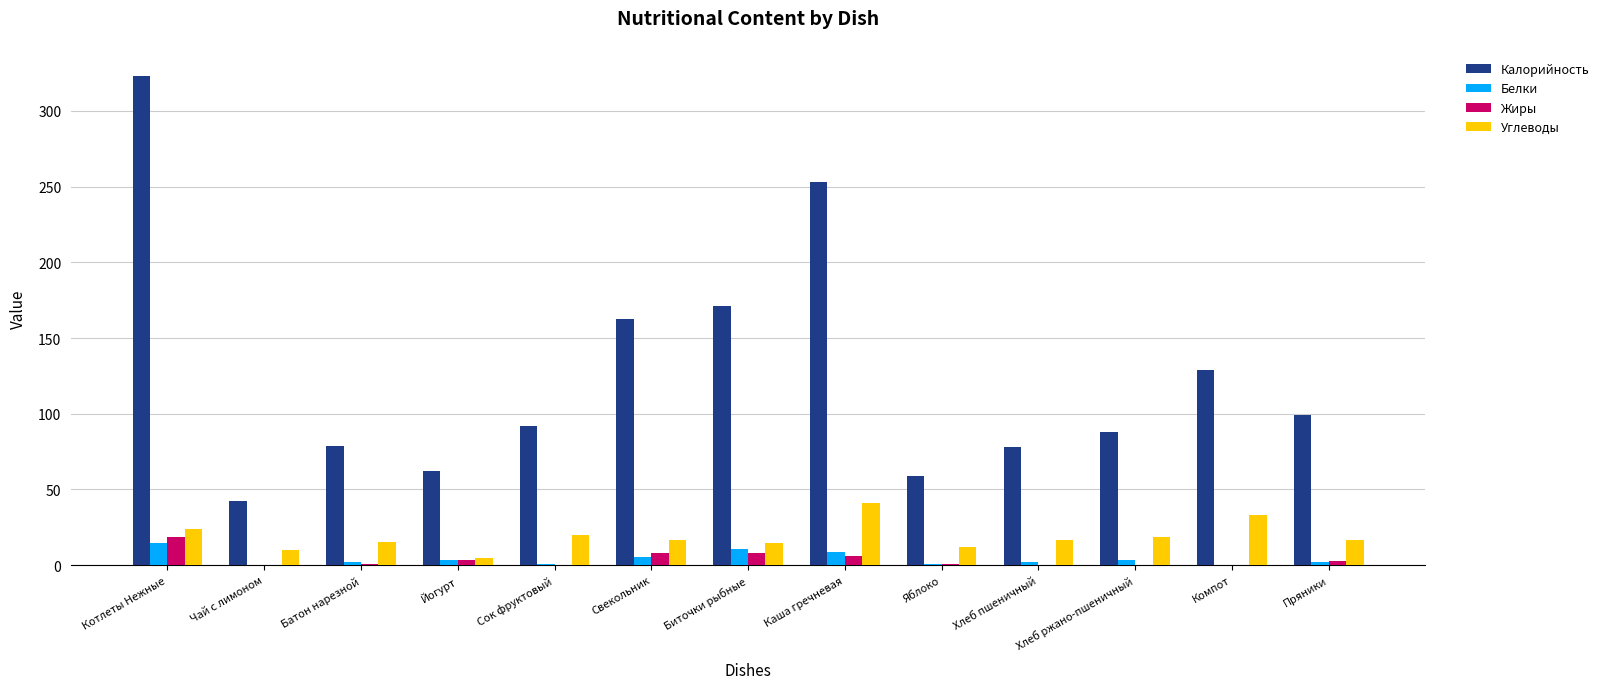

The Белки series shows 3.2 at Йогурт. True or false?

True